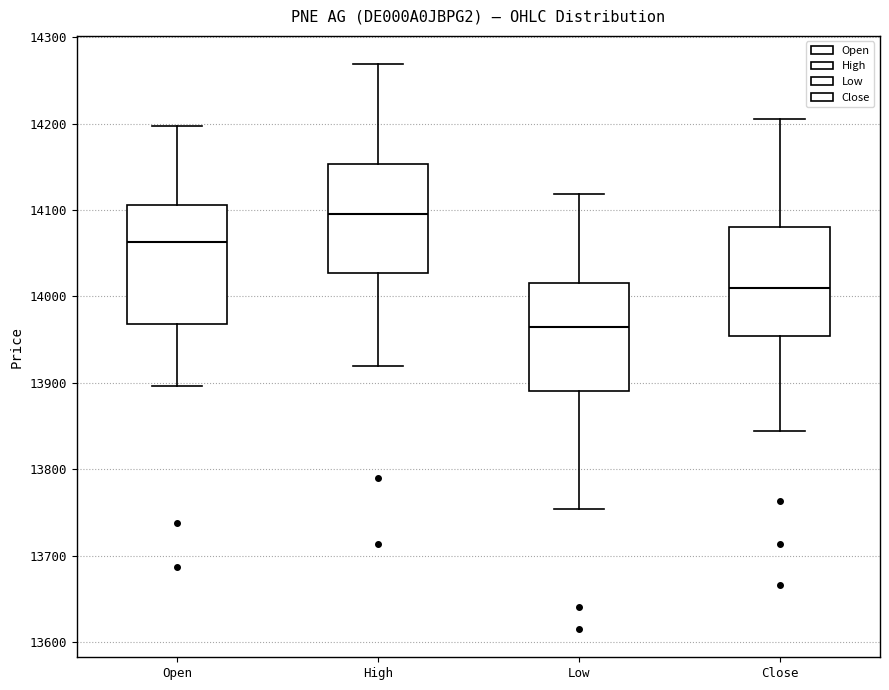

Reading left to right, transcribe this box plot: for each box, give where its median line is, the range the box spans, and where its two whiskers end, as read against the y-axis. The values are not printed on the chart, so give them approximately, as read against the axis.

Open: median 14060, box 13970 to 14110, whiskers 13900 to 14200
High: median 14100, box 14030 to 14150, whiskers 13920 to 14270
Low: median 13970, box 13890 to 14020, whiskers 13750 to 14120
Close: median 14010, box 13950 to 14080, whiskers 13840 to 14210